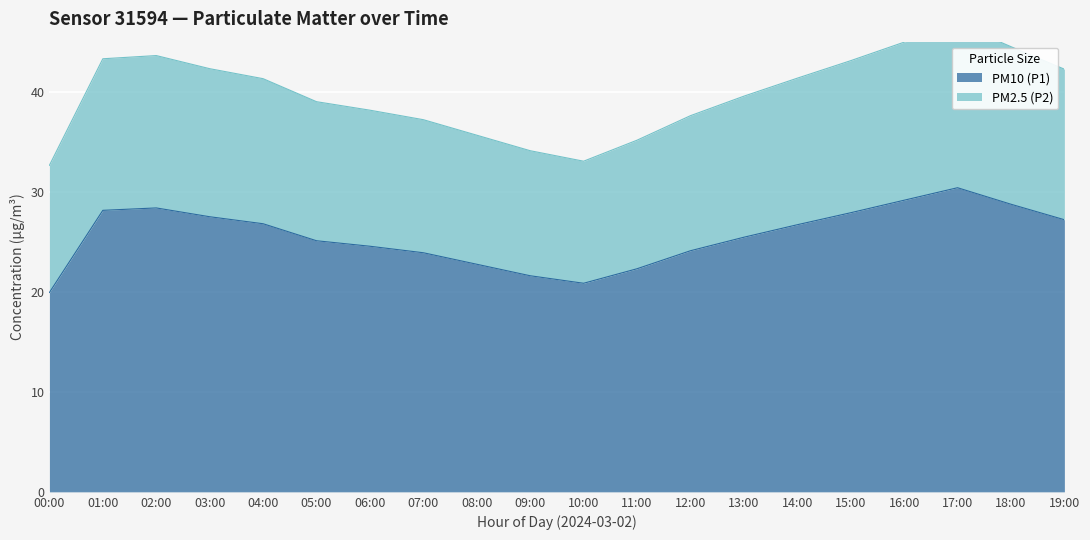

What is the average value of the PM10 (P1) series?

25.6